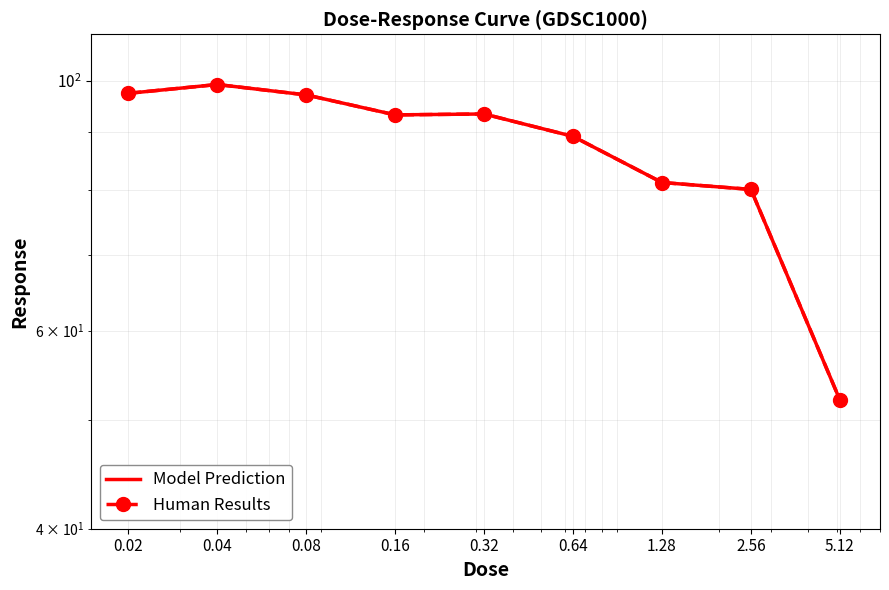

True or false: GDSC1000 (markers) and GDSC1000 cross at least once.

False